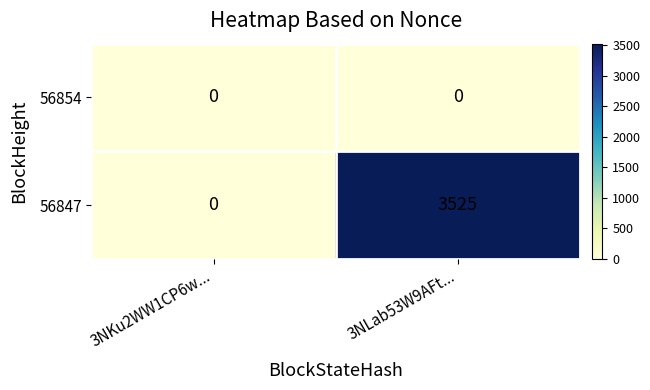

List the series in order of their overall mean, lowest first.

56854, 56847